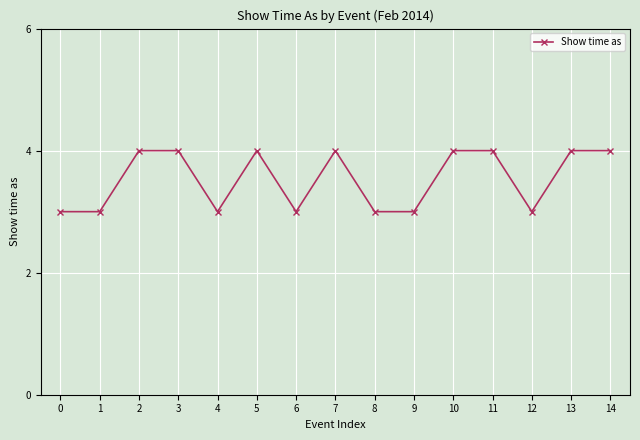

True or false: the data has more than 0 interior local peaks.

True